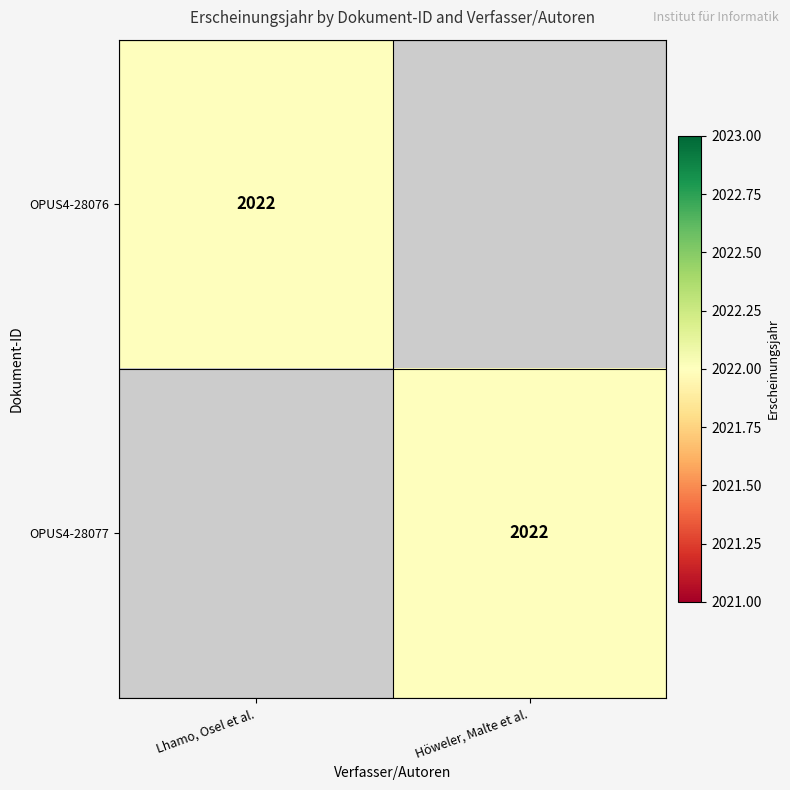

Count the number of data series in this chart.

2